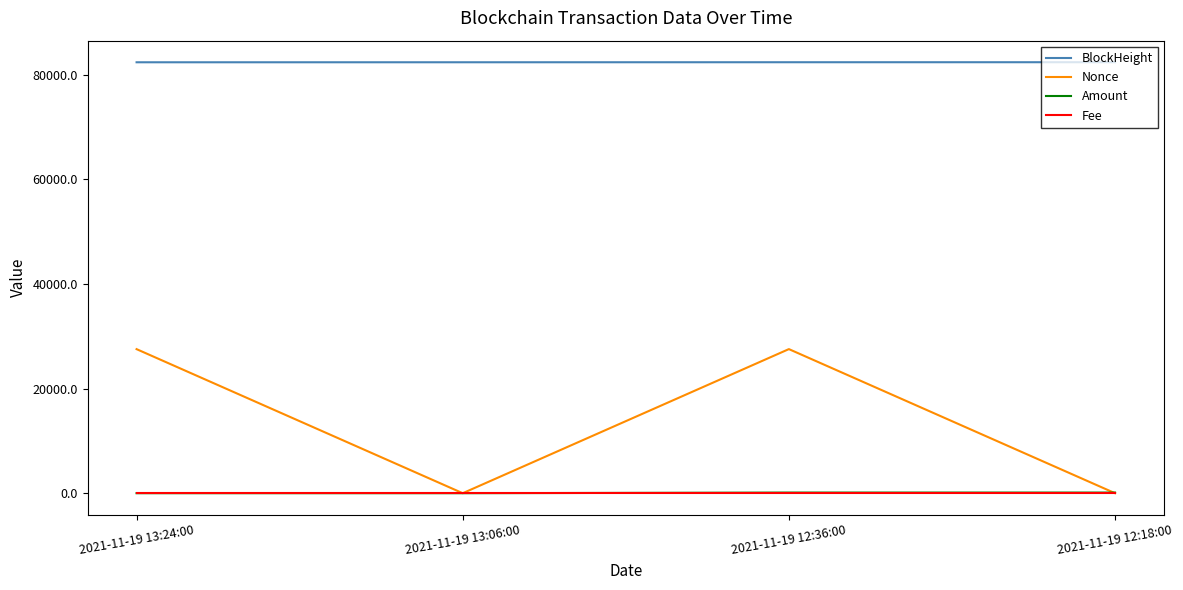

What is the sum of the Nonce values at 2021-11-19 12:36:00 and 2021-11-19 13:06:00?

27537.0